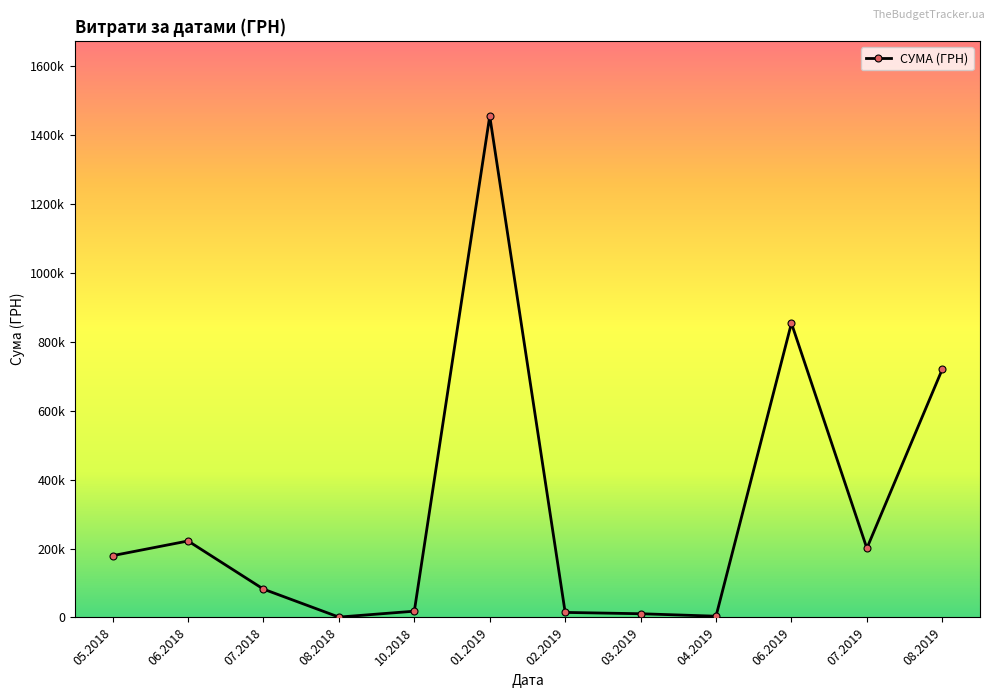

Is this an area chart (filled region under the line)?

No